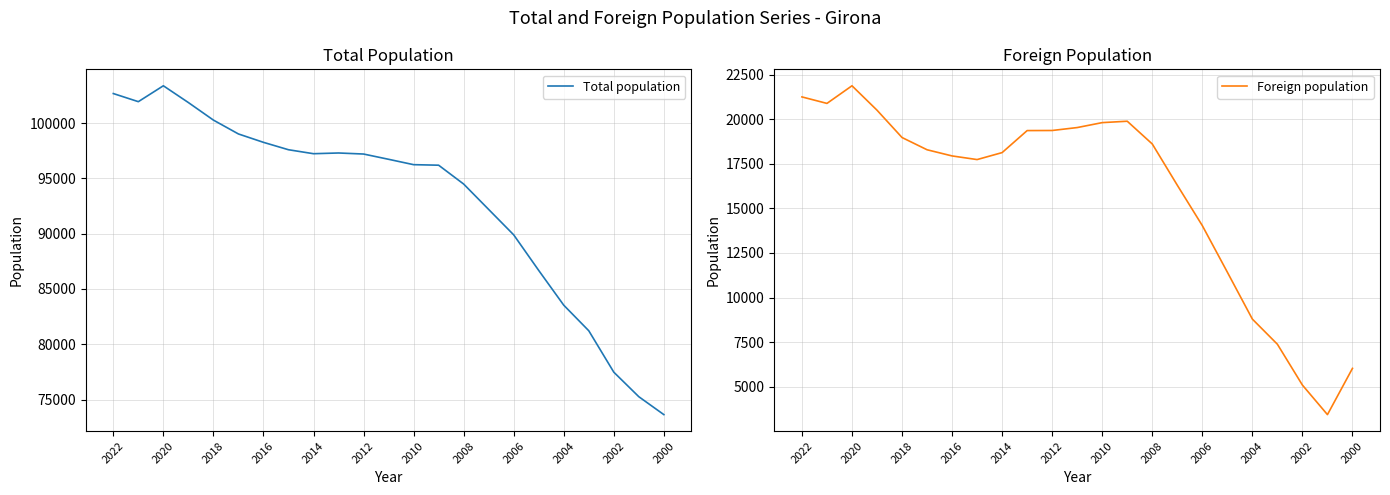

What is the minimum value for Total population?

73637